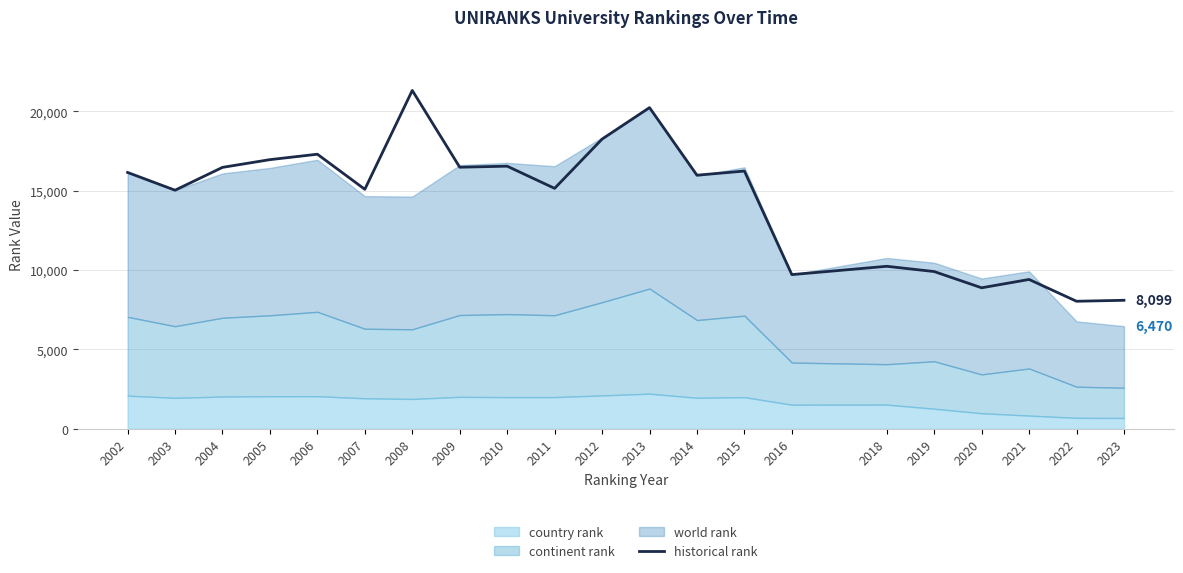

What is the ratio of the value at 2021 to the value at 2005?

0.6